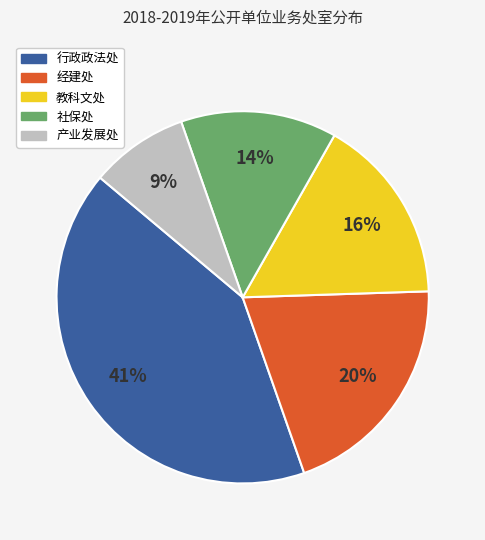

What is the ratio of the value at 产业发展处 to the value at 行政政法处?

0.2